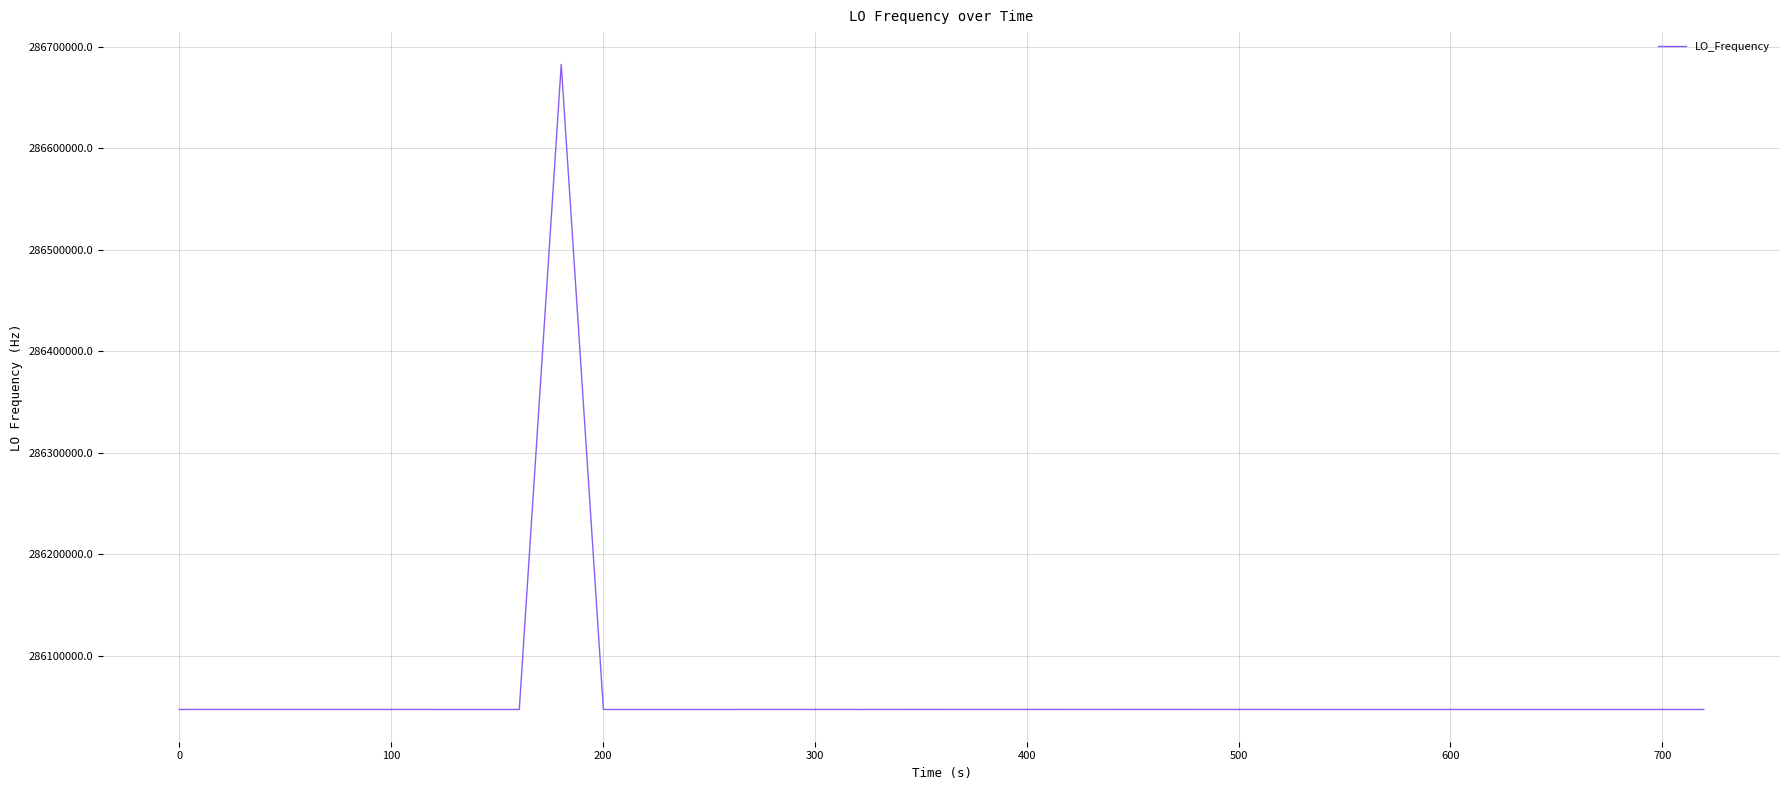

Does the chart have visible grid lines?

Yes